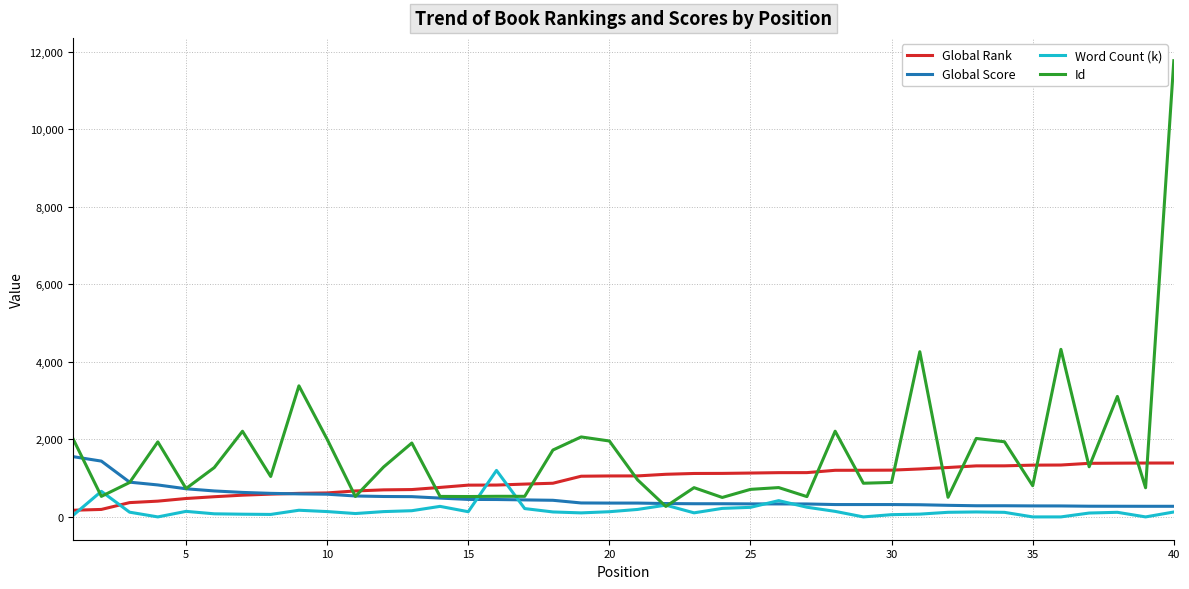

What are all the series names shown in the legend?

Global Rank, Global Score, Word Count (k), Id